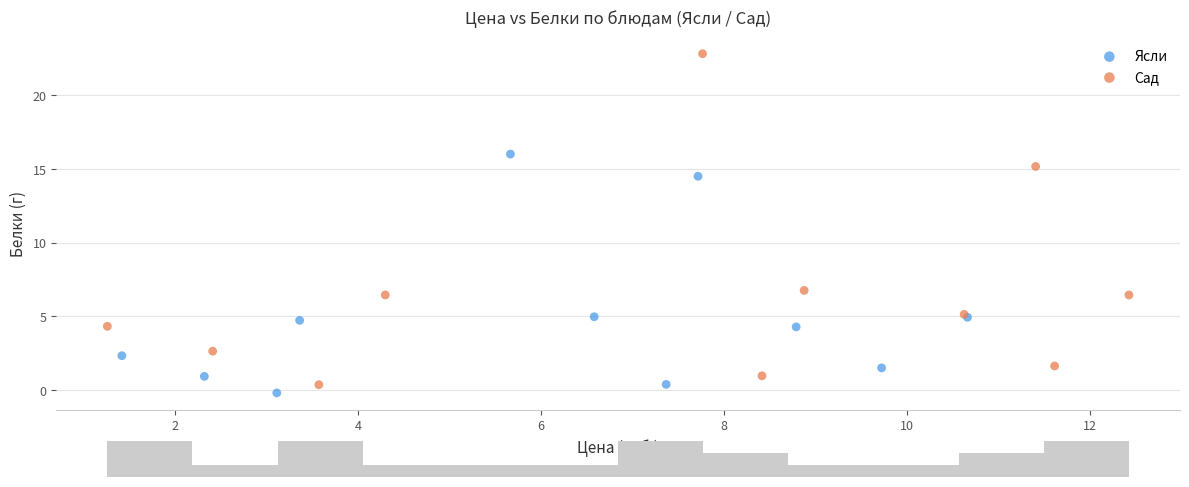

Which series contains the highest Y value?

Сад